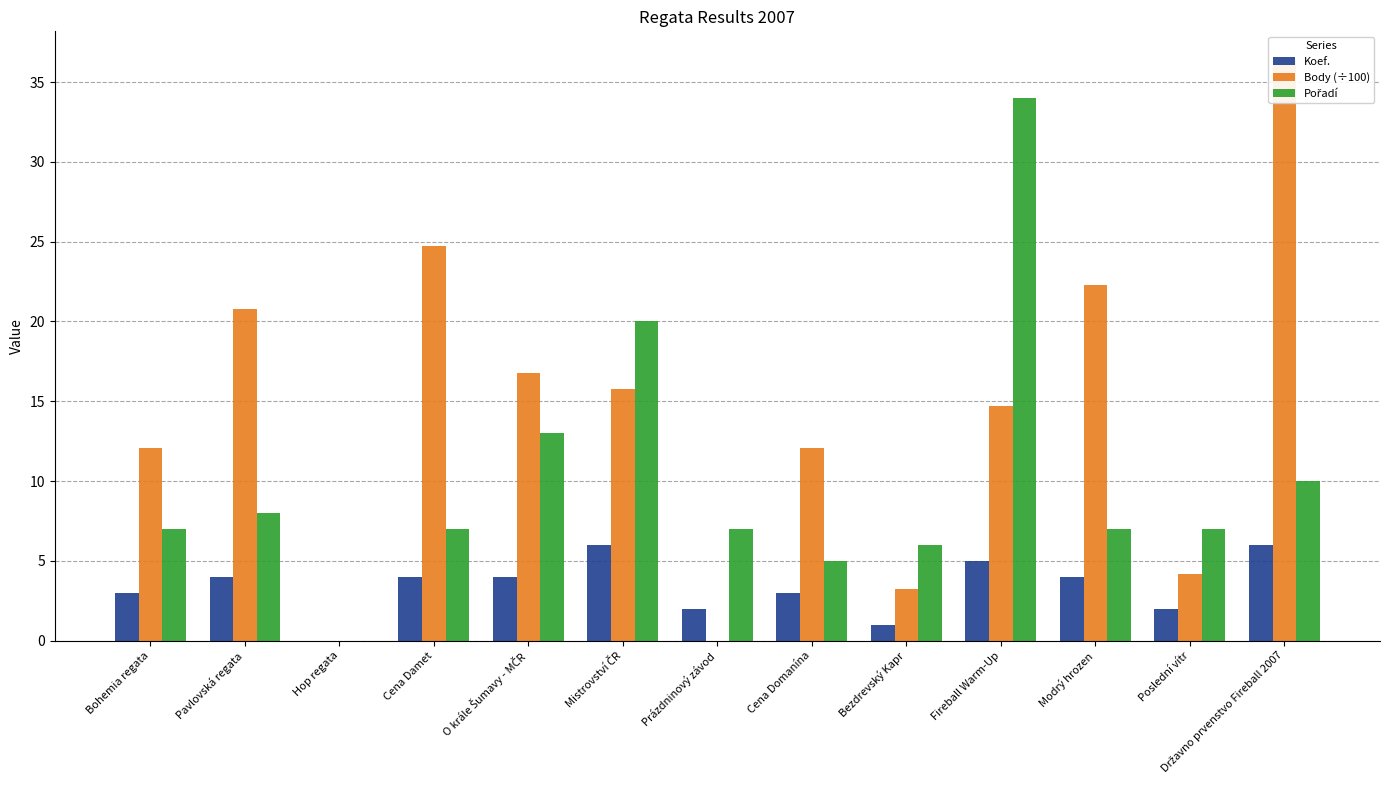

Where does the Body (÷100) series first go above 14?

Pavlovská regata